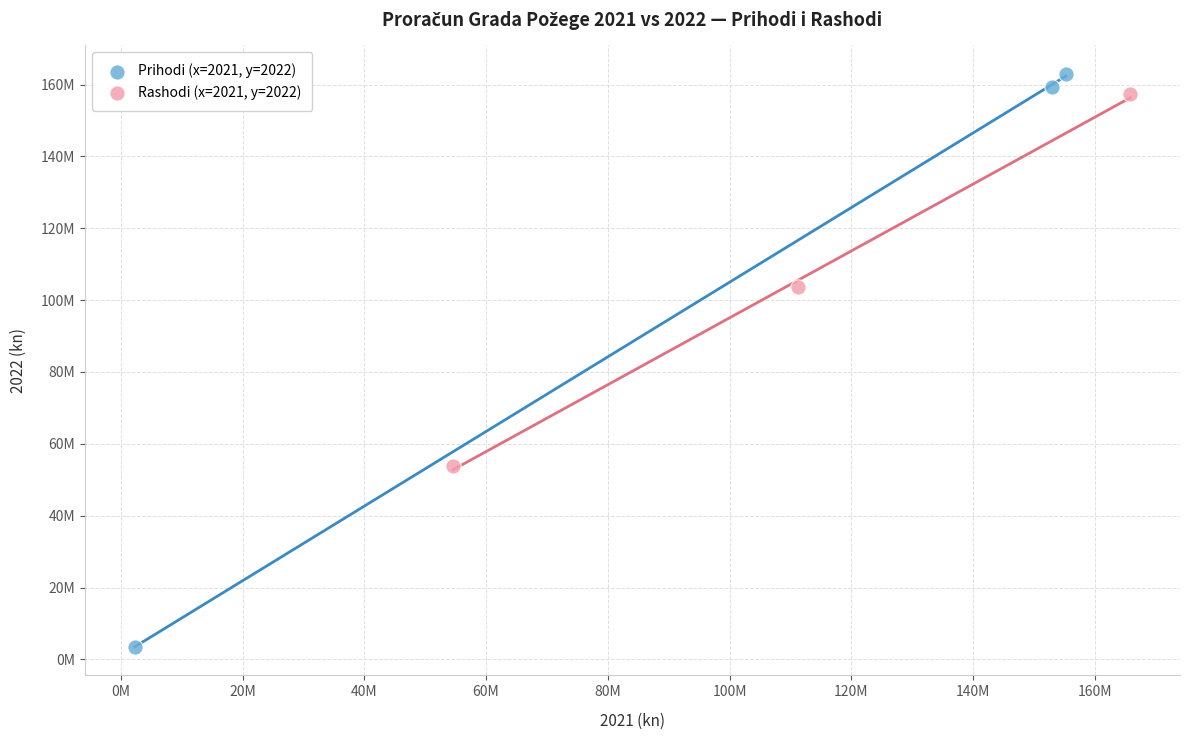

Which series contains the highest Y value?

Prihodi (x=2021, y=2022)